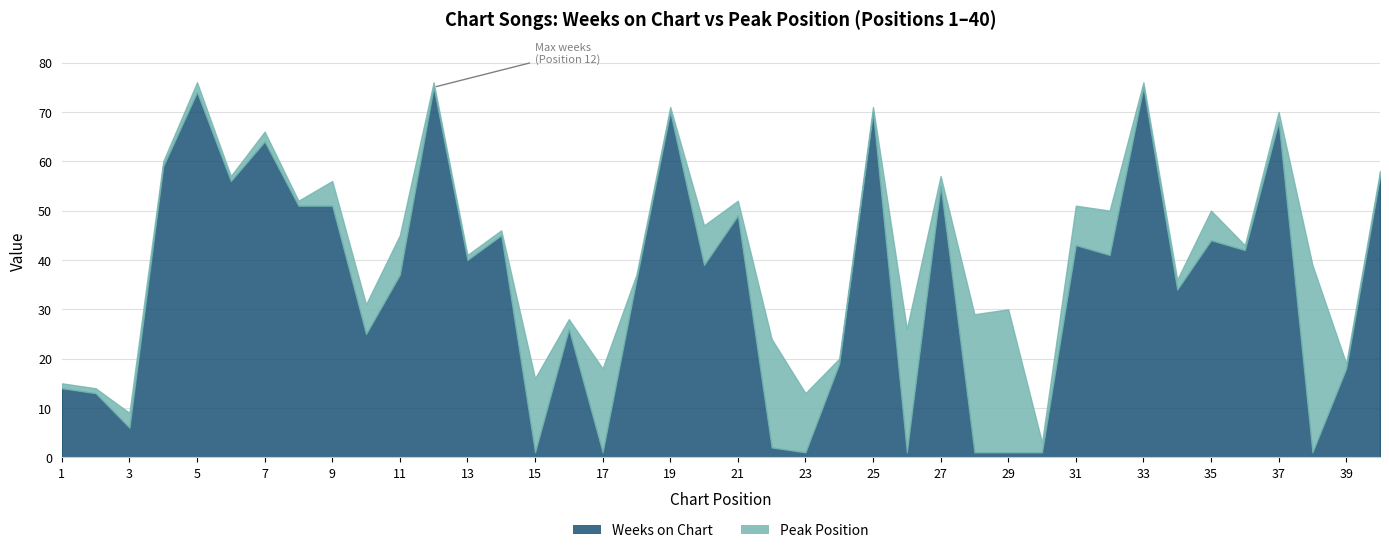

What is the average value of the Weeks on Chart series?

35